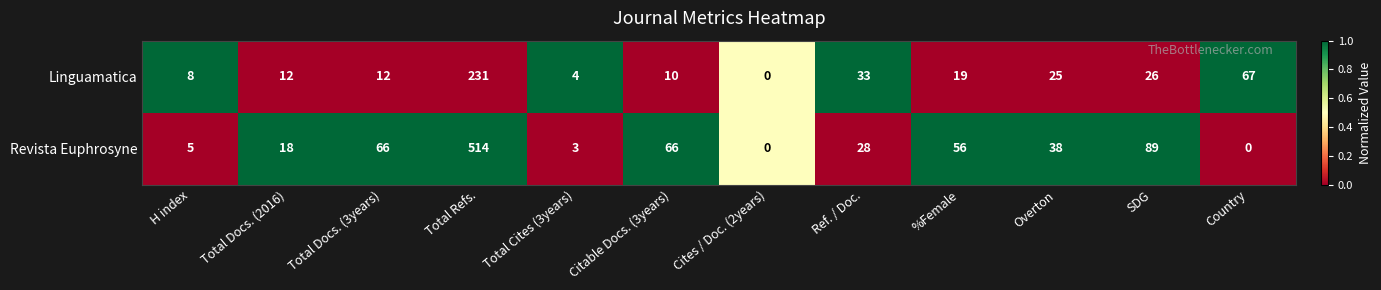

Reading right to left, extract all data points from this chart.

Linguamatica: Country=67	SDG=26	Overton=25	%Female=19	Ref. / Doc.=33	Cites / Doc. (2years)=0	Citable Docs. (3years)=10	Total Cites (3years)=4	Total Refs.=231	Total Docs. (3years)=12	Total Docs. (2016)=12	H index=8
Revista Euphrosyne: Country=0	SDG=89	Overton=38	%Female=56	Ref. / Doc.=28	Cites / Doc. (2years)=0	Citable Docs. (3years)=66	Total Cites (3years)=3	Total Refs.=514	Total Docs. (3years)=66	Total Docs. (2016)=18	H index=5